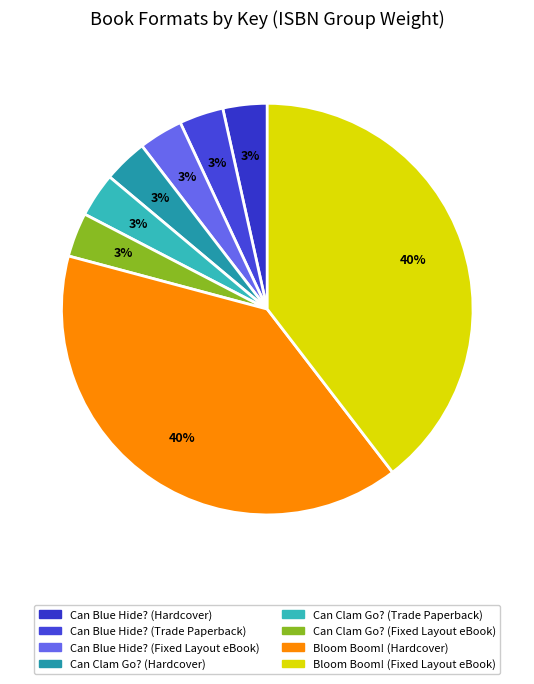

What percentage do Bloom Boom! (Hardcover) and Can Blue Hide? (Fixed Layout eBook) together represent?

43.1%